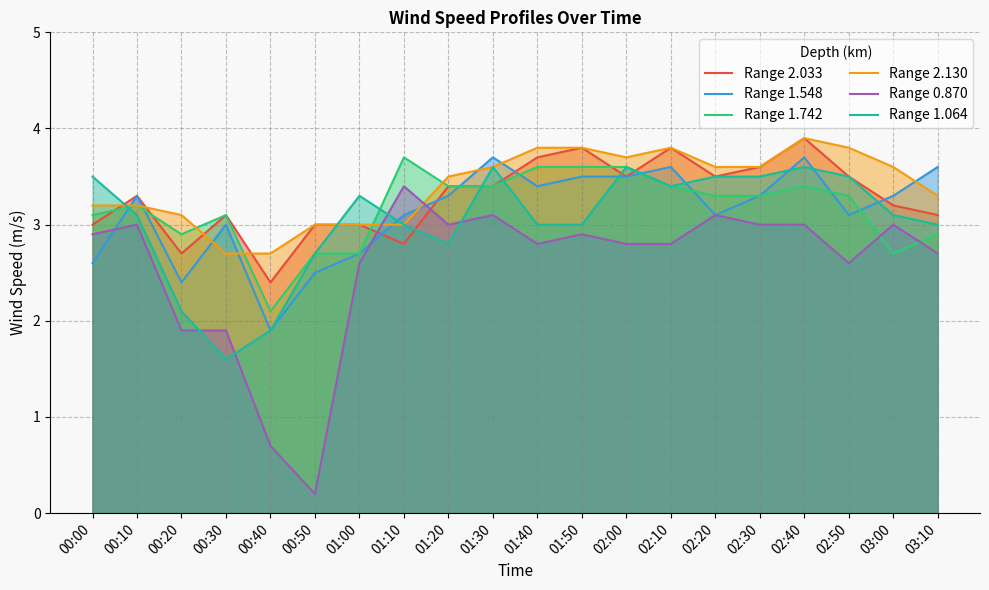

The value of Range 2.033 at 01:20 is 1.7. True or false?

False